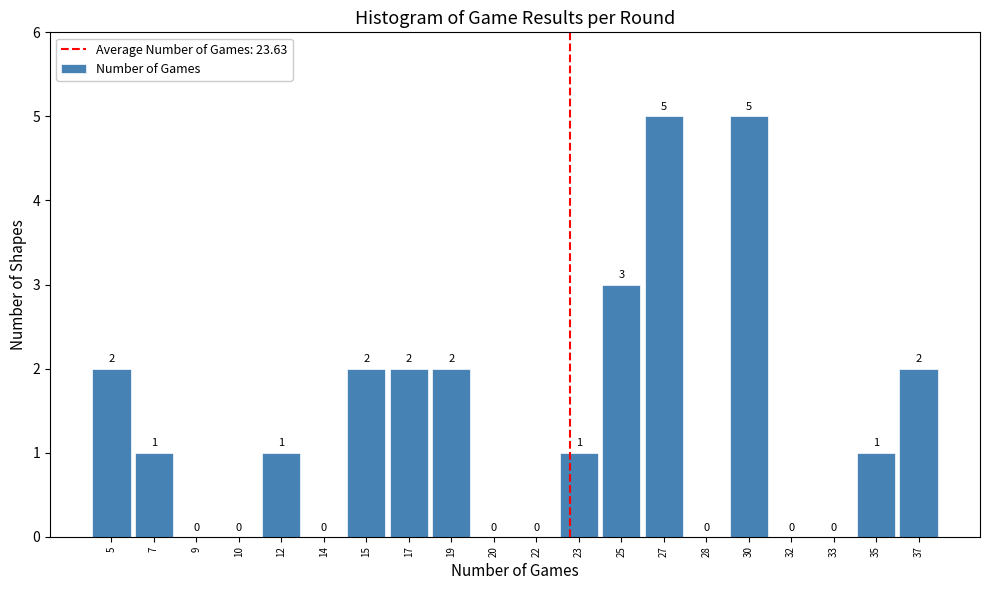

Reading right to left, extract all data points from this chart.

37=2	35=1	33=0	32=0	30=5	28=0	27=5	25=3	23=1	22=0	20=0	19=2	17=2	15=2	14=0	12=1	10=0	9=0	7=1	5=2